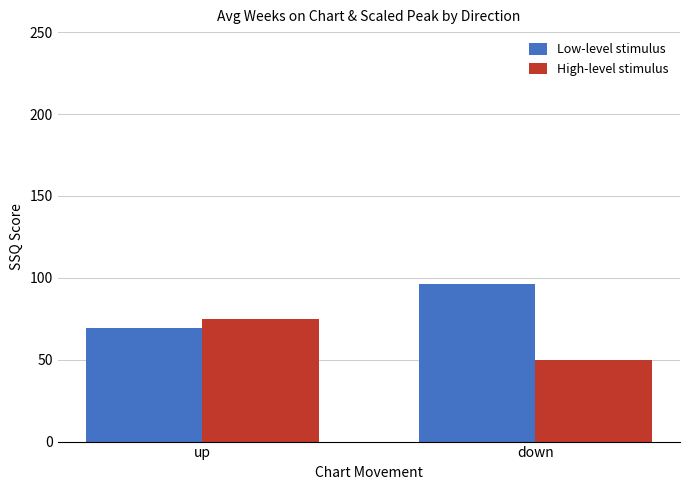

What is the sum of all Low-level stimulus values?

165.4